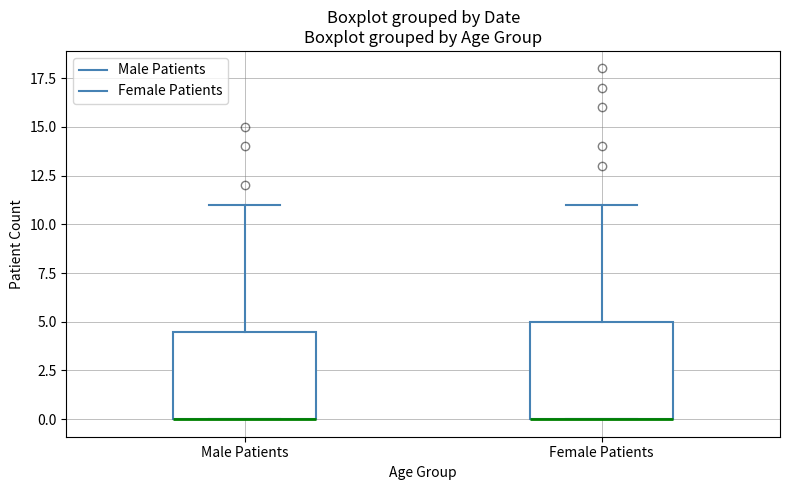

Where does the upper whisker of the box for Female Patients end on the y-axis? The values are not printed on the chart, so give them approximately, as read against the axis.

11.0